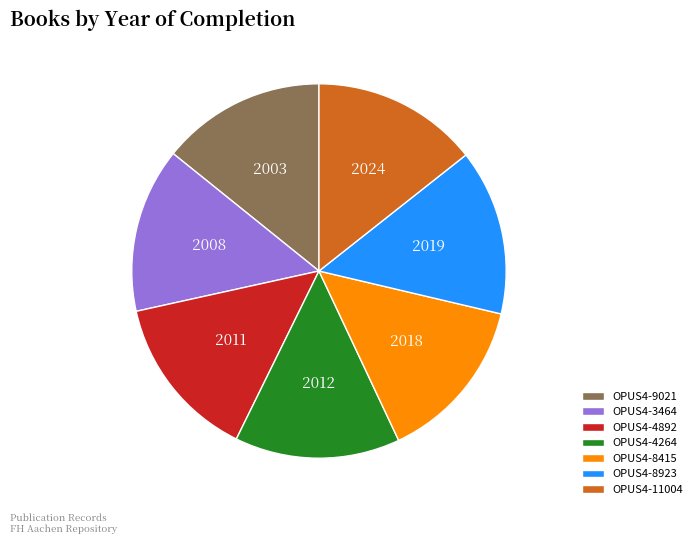

Combined, do OPUS4-9021 and OPUS4-11004 account for over 50%?

No